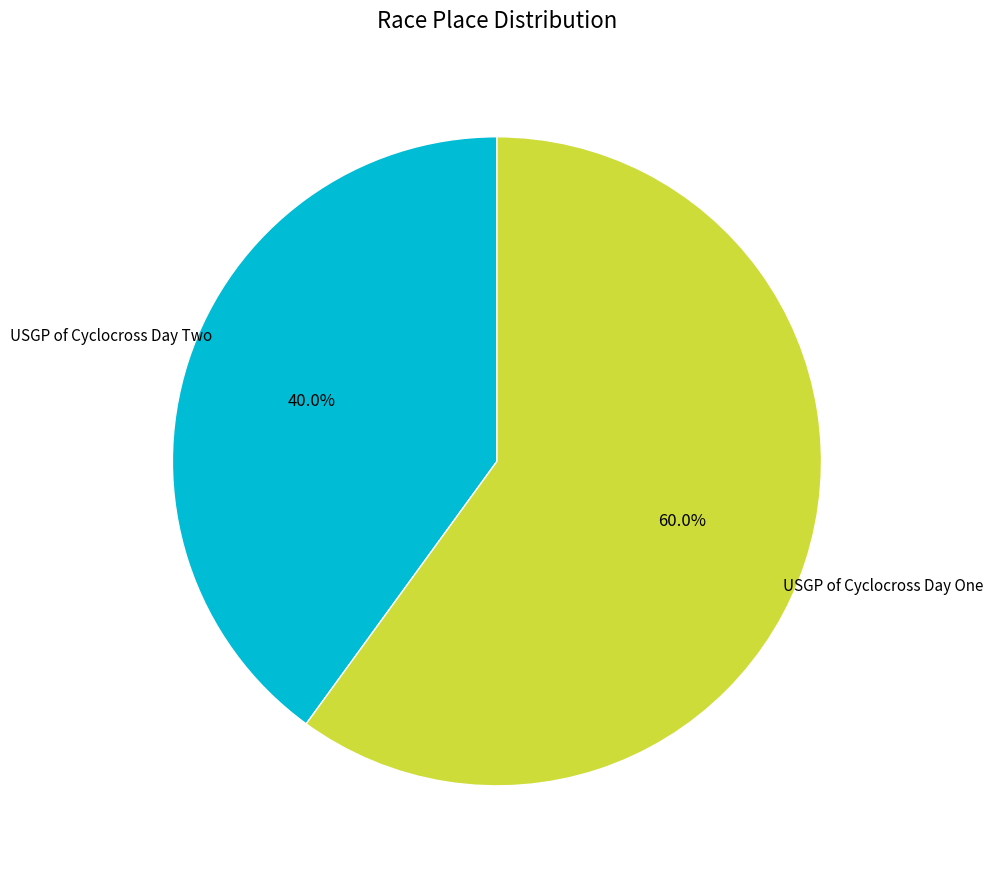

Which category has the biggest portion of the pie?

USGP of Cyclocross Day One